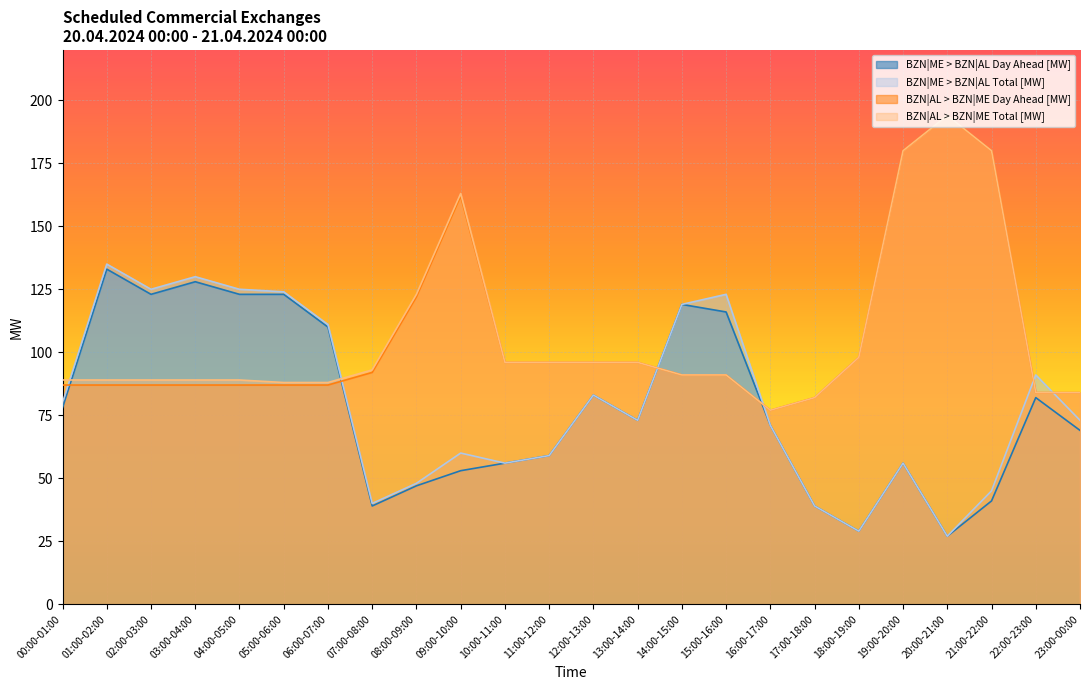

Reading right to left, what are all the values shown in this chart?

BZN|ME > BZN|AL Day Ahead [MW]: 23:00-00:00=69	22:00-23:00=82	21:00-22:00=41	20:00-21:00=27	19:00-20:00=56	18:00-19:00=29	17:00-18:00=39	16:00-17:00=71	15:00-16:00=116	14:00-15:00=119	13:00-14:00=73	12:00-13:00=83	11:00-12:00=59	10:00-11:00=56	09:00-10:00=53	08:00-09:00=47	07:00-08:00=39	06:00-07:00=110	05:00-06:00=123	04:00-05:00=123	03:00-04:00=128	02:00-03:00=123	01:00-02:00=133	00:00-01:00=78
BZN|ME > BZN|AL Total [MW]: 23:00-00:00=73	22:00-23:00=91	21:00-22:00=45	20:00-21:00=27	19:00-20:00=56	18:00-19:00=29	17:00-18:00=39	16:00-17:00=71	15:00-16:00=123	14:00-15:00=119	13:00-14:00=73	12:00-13:00=83	11:00-12:00=59	10:00-11:00=56	09:00-10:00=60	08:00-09:00=48	07:00-08:00=40	06:00-07:00=111	05:00-06:00=124	04:00-05:00=125	03:00-04:00=130	02:00-03:00=125	01:00-02:00=135	00:00-01:00=80
BZN|AL > BZN|ME Day Ahead [MW]: 23:00-00:00=84	22:00-23:00=84	21:00-22:00=180	20:00-21:00=194	19:00-20:00=180	18:00-19:00=98	17:00-18:00=82	16:00-17:00=77	15:00-16:00=91	14:00-15:00=91	13:00-14:00=96	12:00-13:00=96	11:00-12:00=96	10:00-11:00=96	09:00-10:00=162	08:00-09:00=122	07:00-08:00=92	06:00-07:00=87	05:00-06:00=87	04:00-05:00=87	03:00-04:00=87	02:00-03:00=87	01:00-02:00=87	00:00-01:00=87
BZN|AL > BZN|ME Total [MW]: 23:00-00:00=84	22:00-23:00=84	21:00-22:00=180	20:00-21:00=194	19:00-20:00=180	18:00-19:00=98	17:00-18:00=82	16:00-17:00=77	15:00-16:00=91	14:00-15:00=91	13:00-14:00=96	12:00-13:00=96	11:00-12:00=96	10:00-11:00=96	09:00-10:00=163	08:00-09:00=123	07:00-08:00=93	06:00-07:00=88	05:00-06:00=88	04:00-05:00=89	03:00-04:00=89	02:00-03:00=89	01:00-02:00=89	00:00-01:00=89